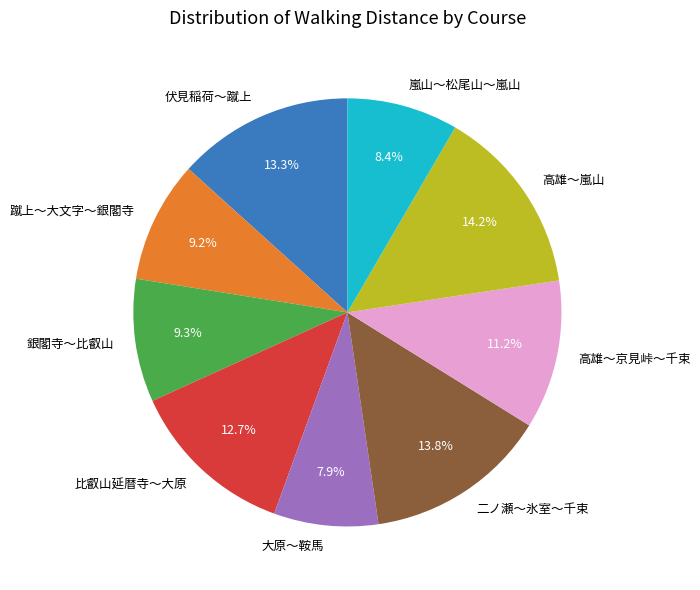

Is there a majority slice in this chart?

No